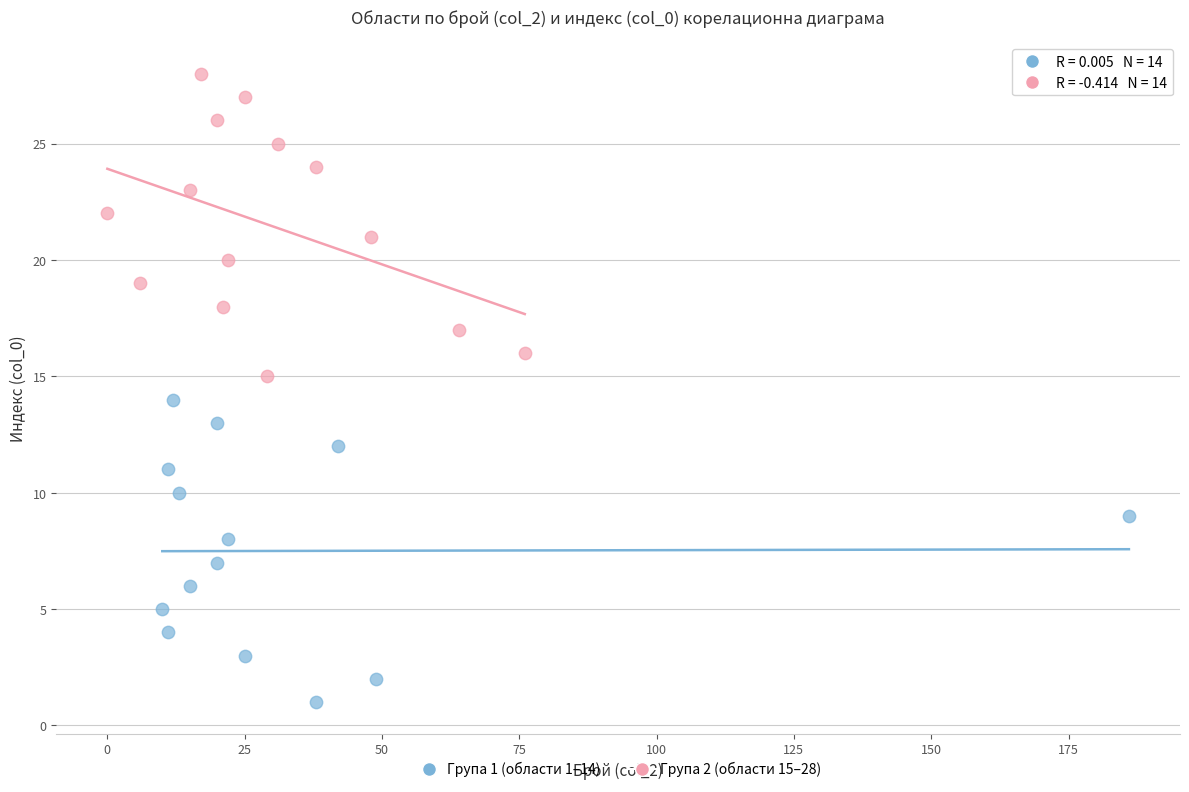

Which series contains the lowest Y value?

Група 1 (области 1–14)